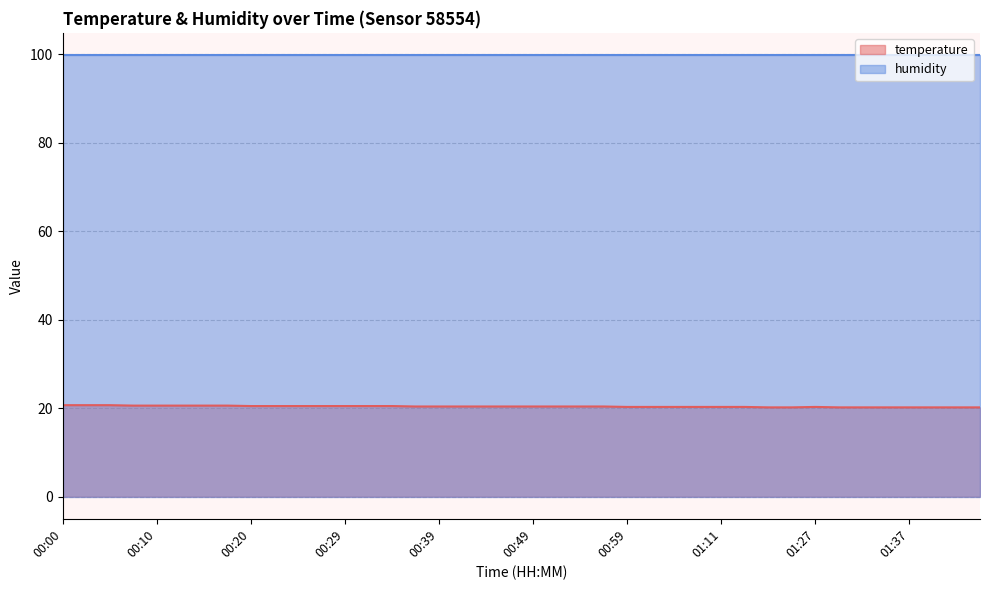

Which category has the highest value across all series?

00:00